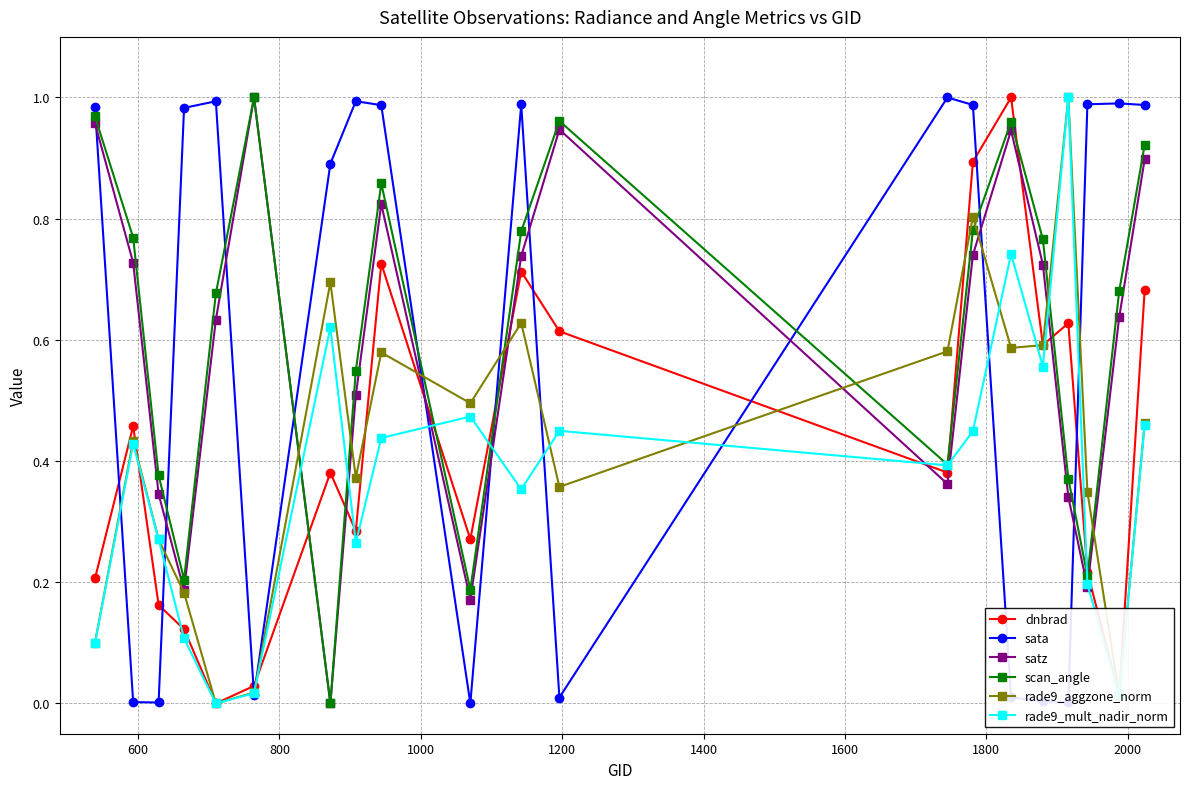

After their last crossing, which series has the higher values: dnbrad or satz?

satz